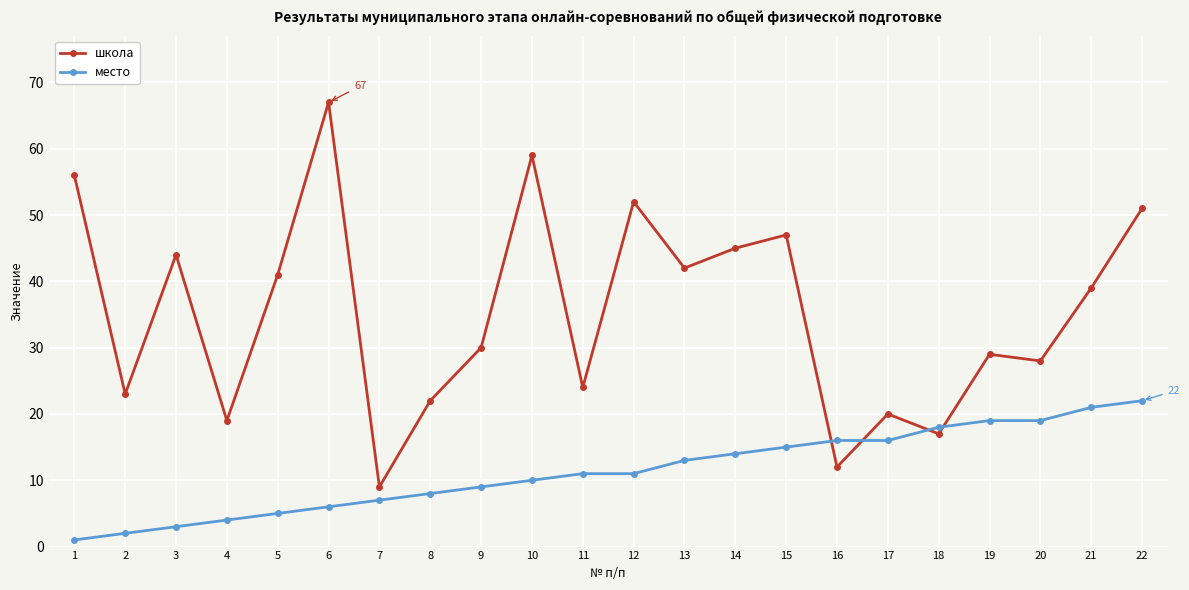

How many interior local valleys does the школа series have?

8